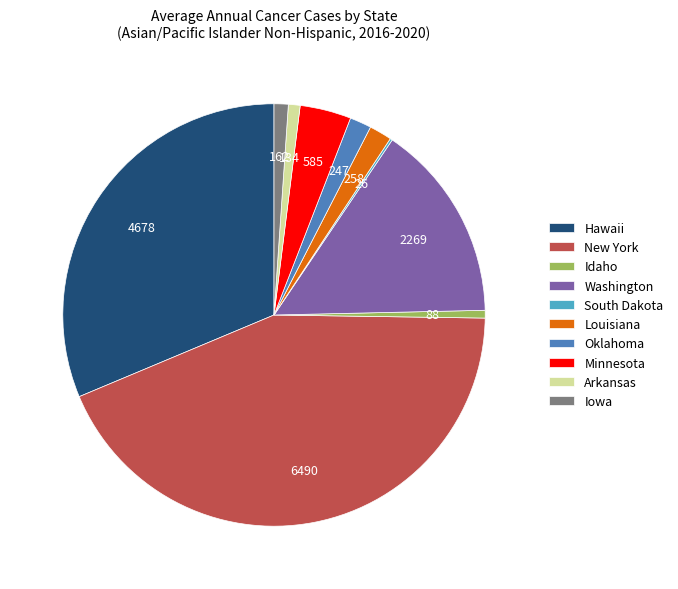

What is the ratio of the value at Hawaii to the value at Iowa?

28.9